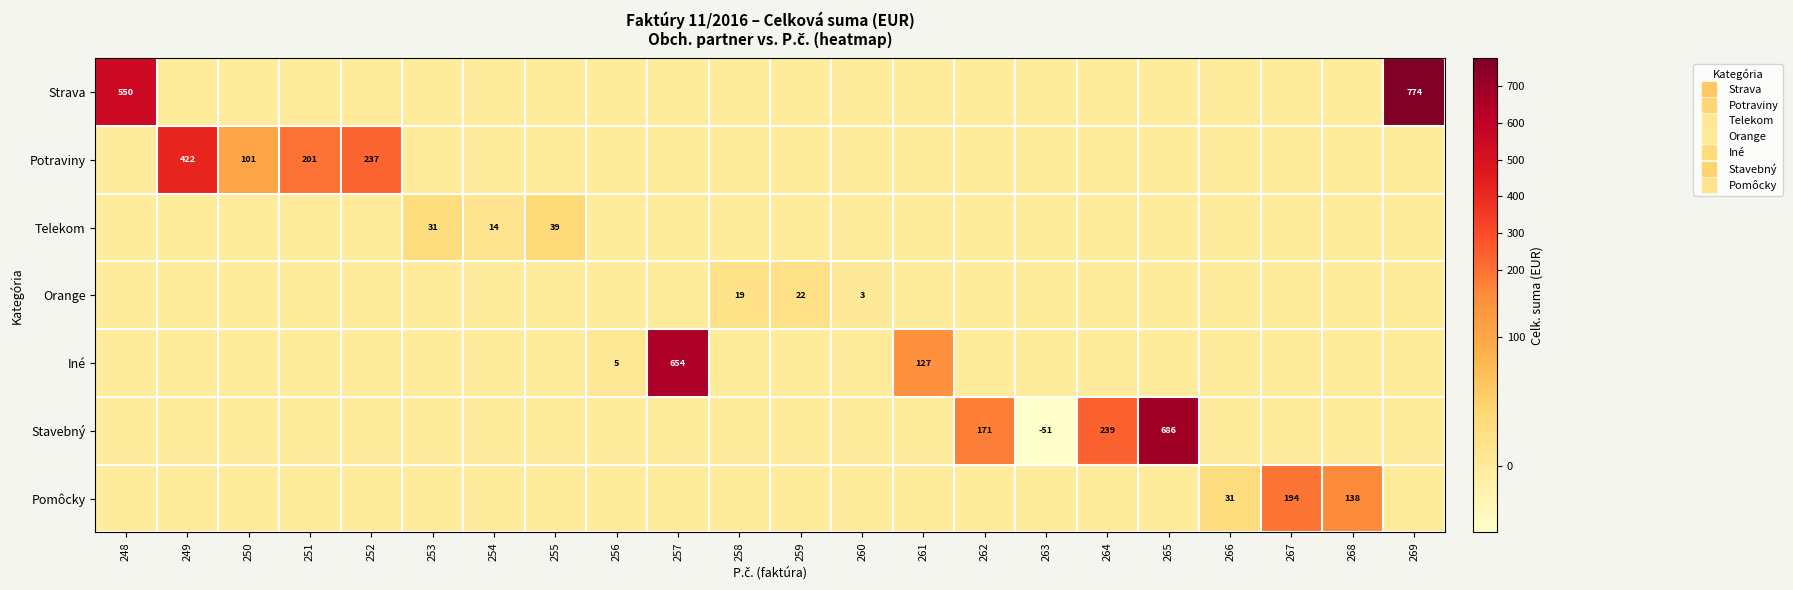

At how many categories does at least one series exceed 186?

9